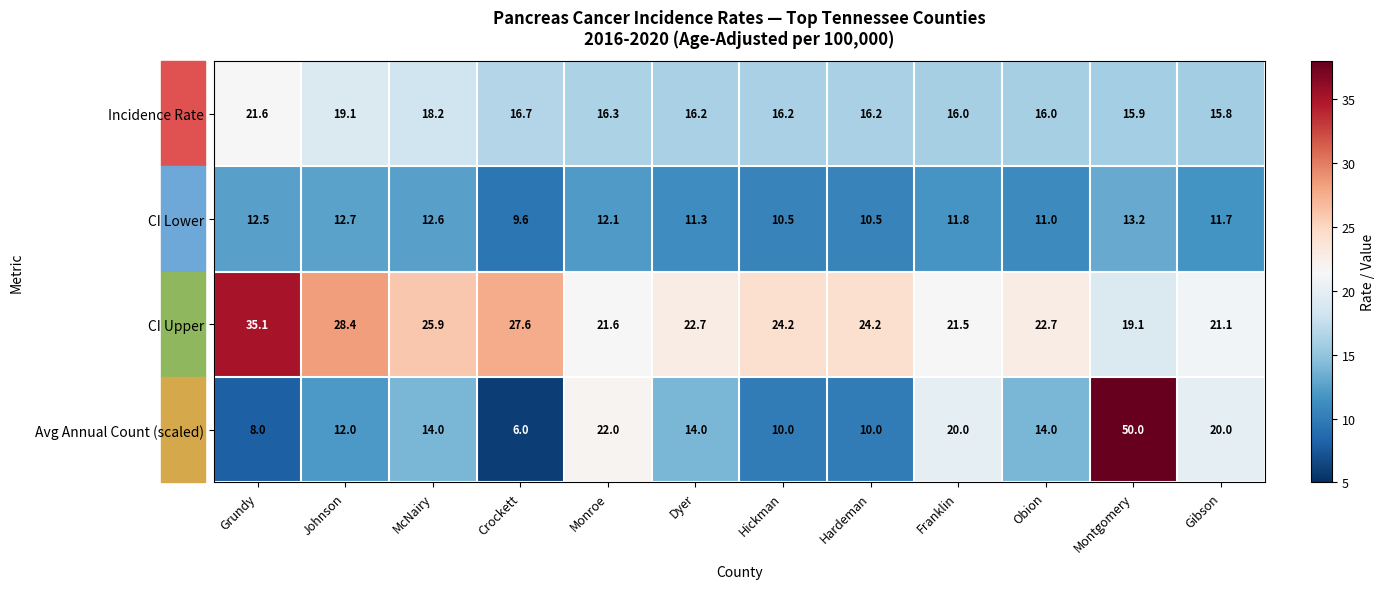

What is the approximate value of Incidence Rate at Monroe?

16.3